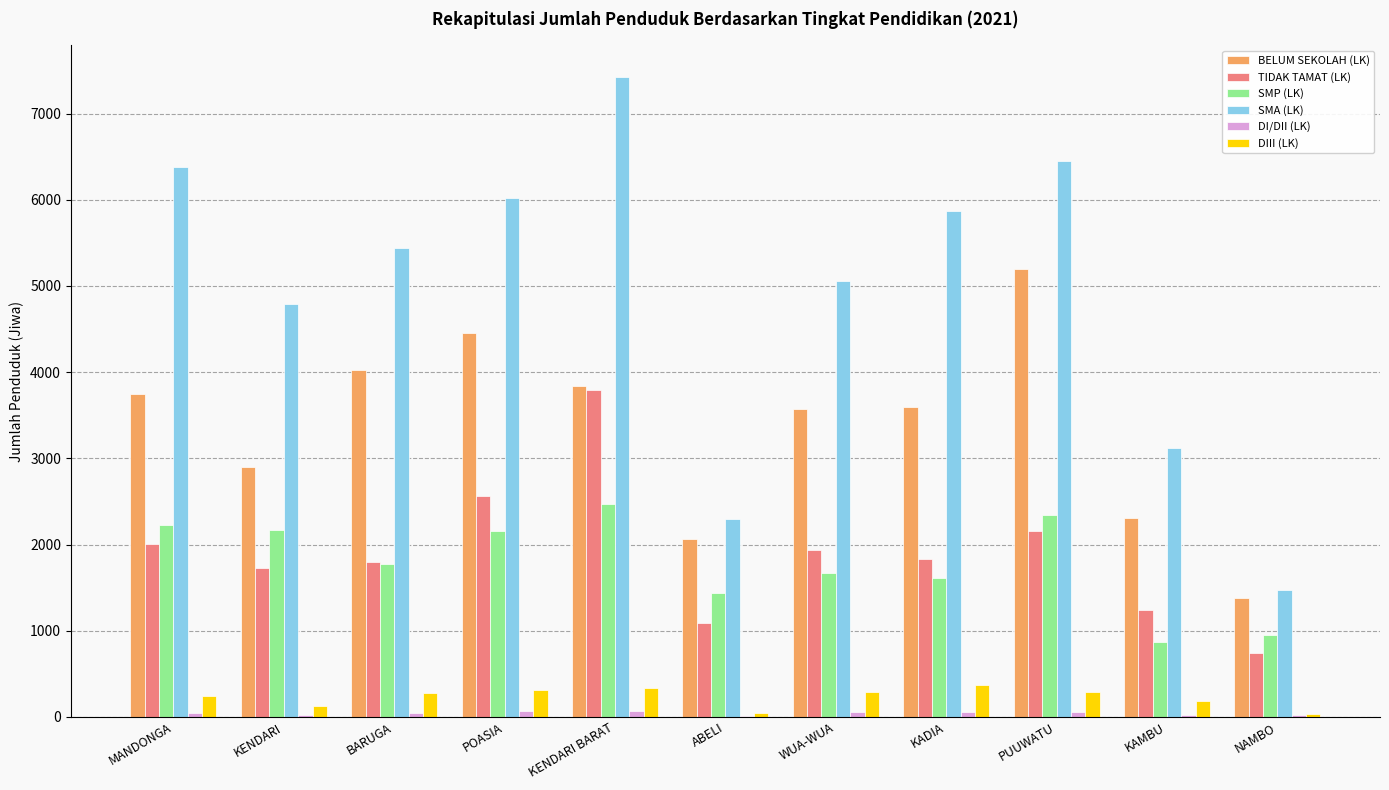

Which series changed the most between KAMBU and NAMBO?

SMA (LK)